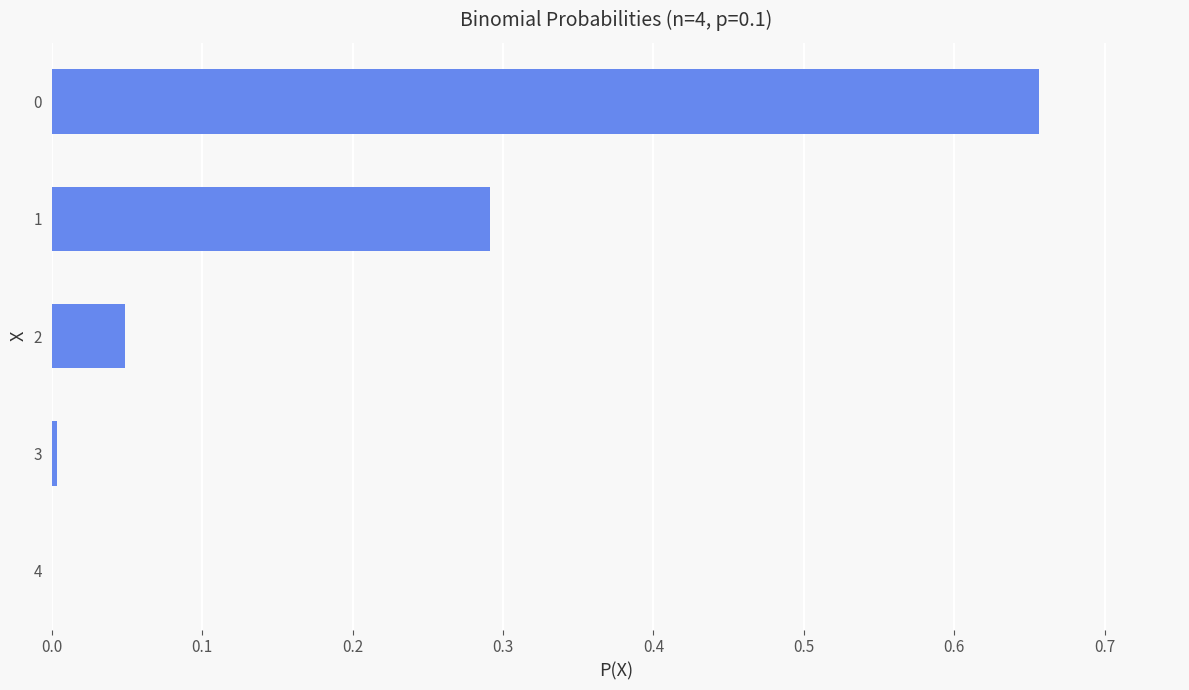

The chart shows a value of 0.1 at 2. True or false?

False